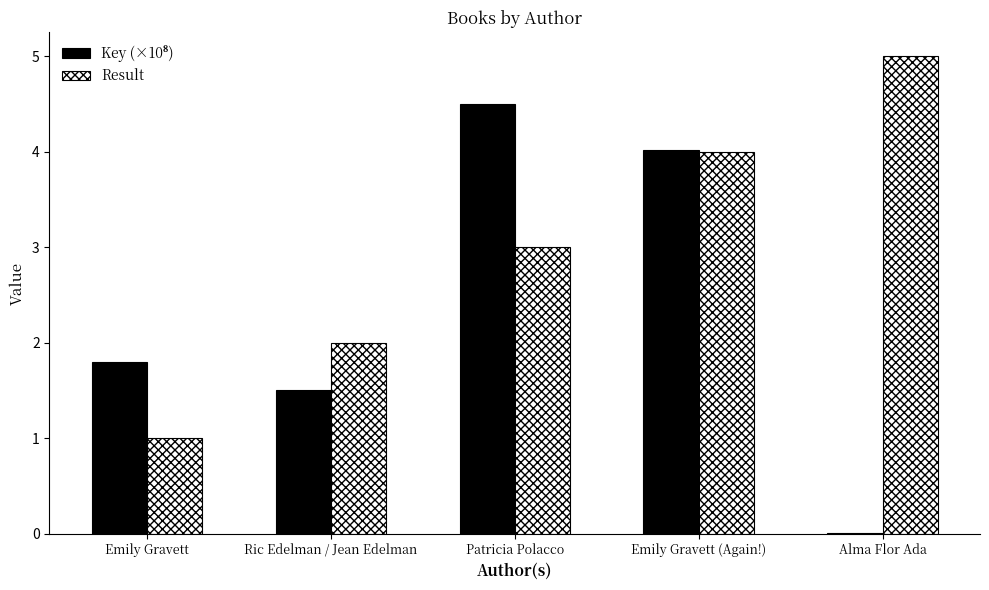

What is the sum of all Result values?

15.0